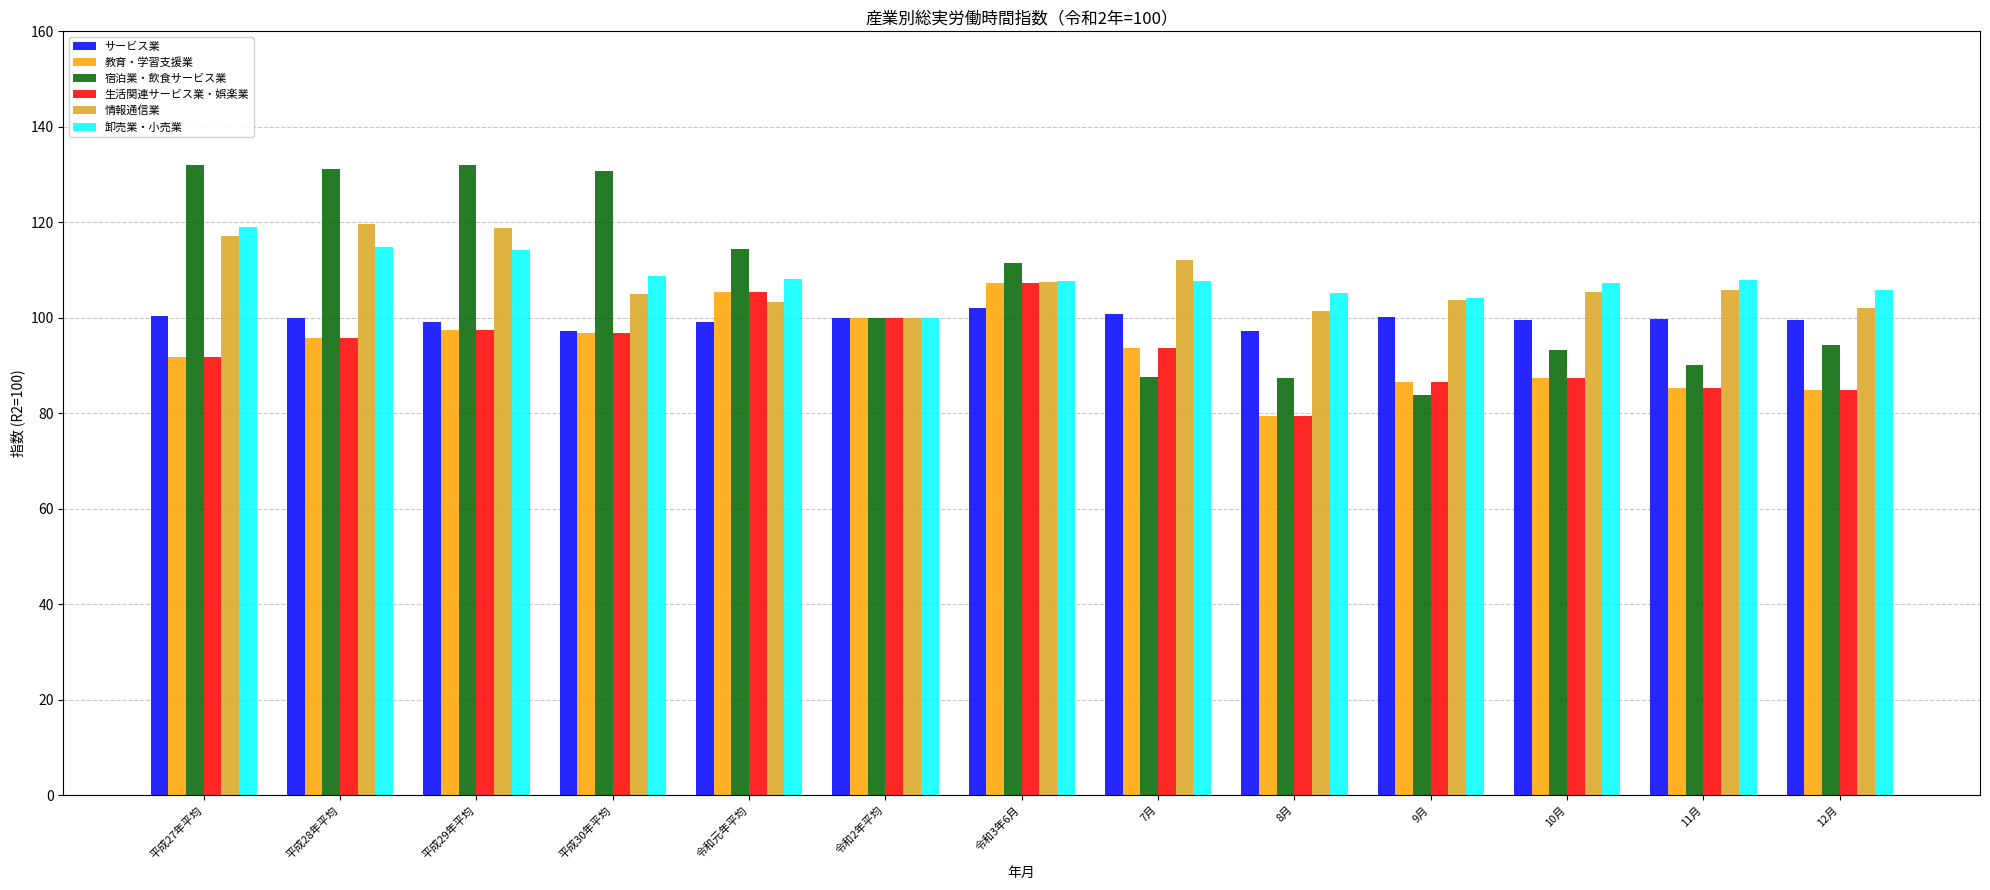

What is the sum of the 情報通信業 values at 平成28年平均 and 12月?

221.7